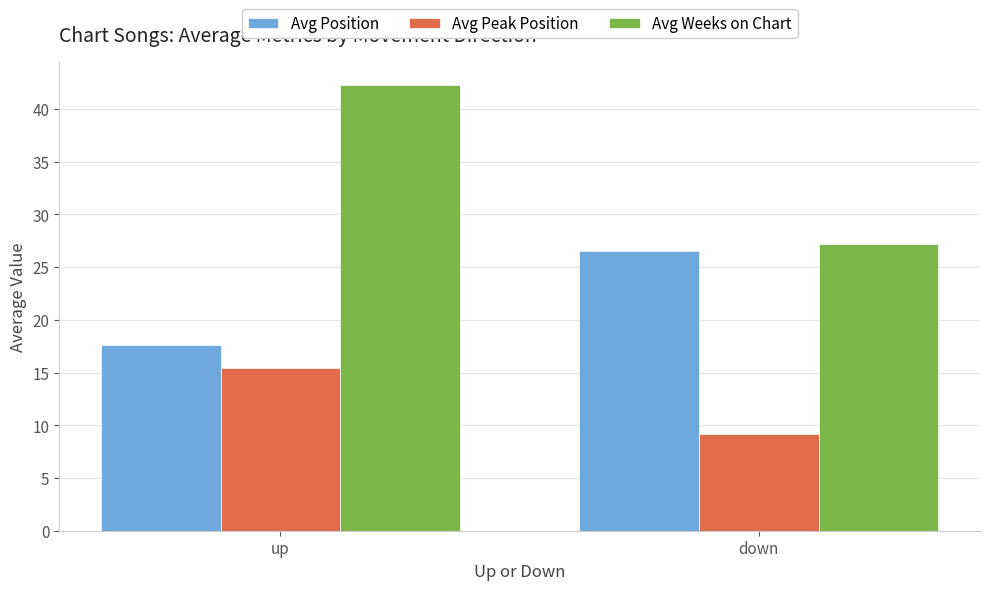

At up, list the series in order from largest to smallest.

Avg Weeks on Chart, Avg Position, Avg Peak Position